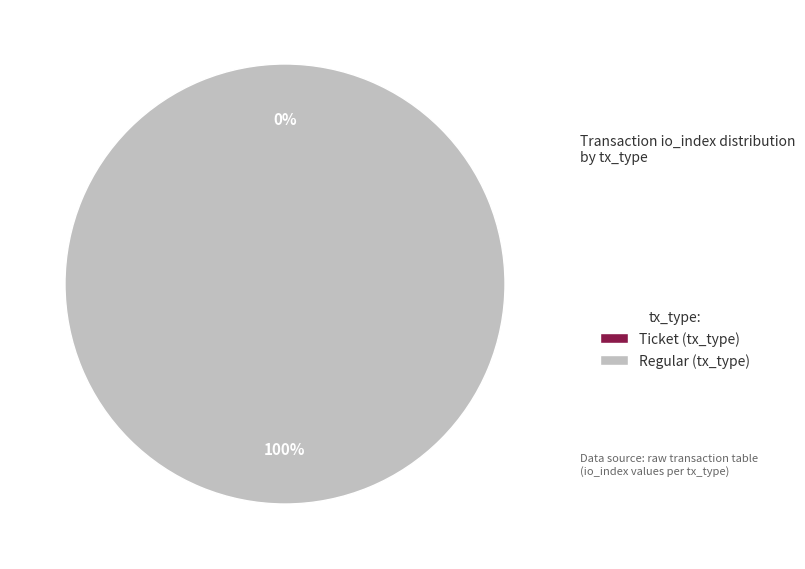

To the nearest percent, what percentage of the pie is Regular (io_index=3)?

100%